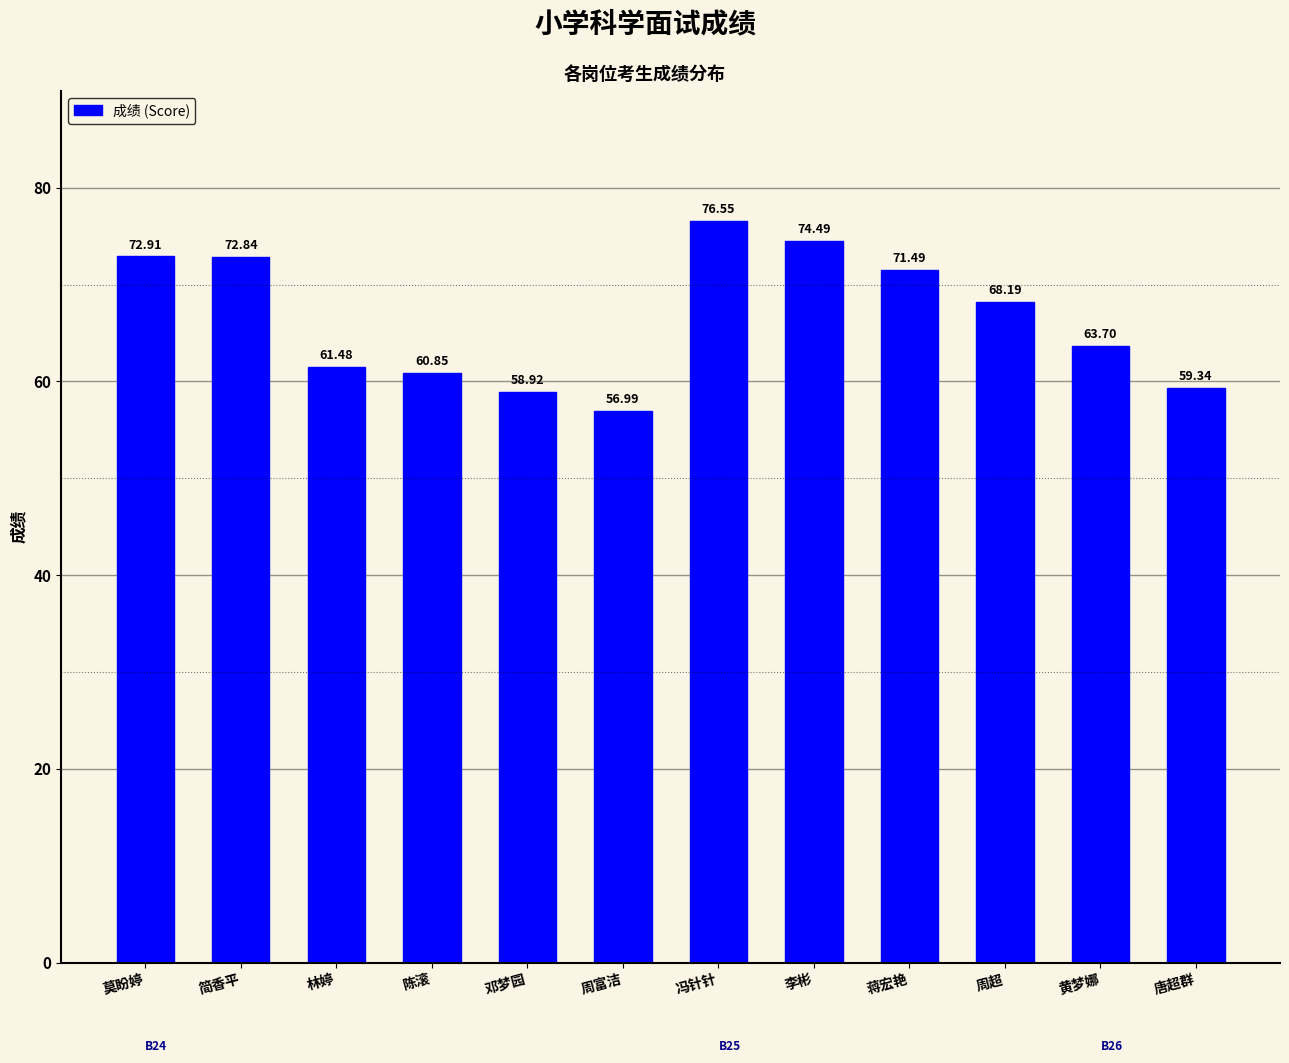

List the labels in order of value, largest first.

冯针针, 李彬, 莫盼婷, 简香平, 蒋宏艳, 周超, 黄梦娜, 林婷, 陈滚, 唐超群, 邓梦园, 周富洁